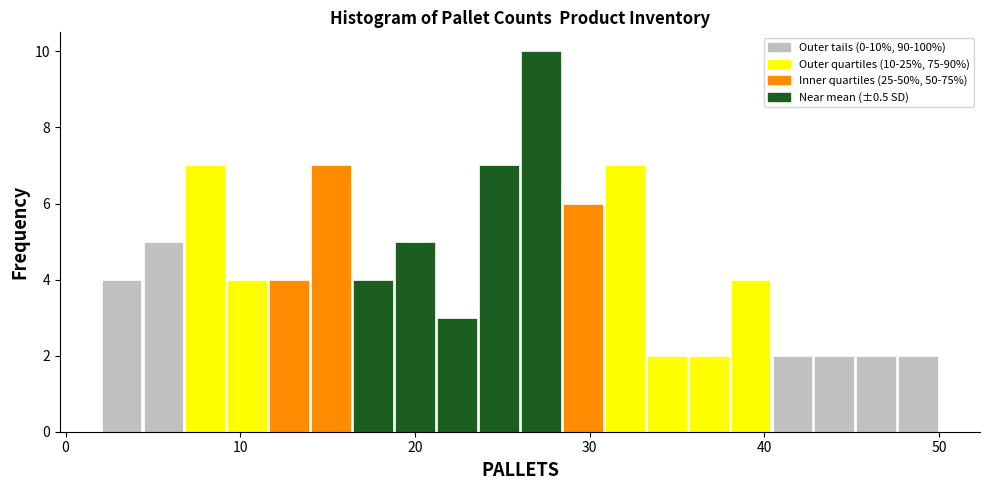

Around what value on the x-axis is the tallest bar? Give the approximate position of its centre, as read against the axis.

27